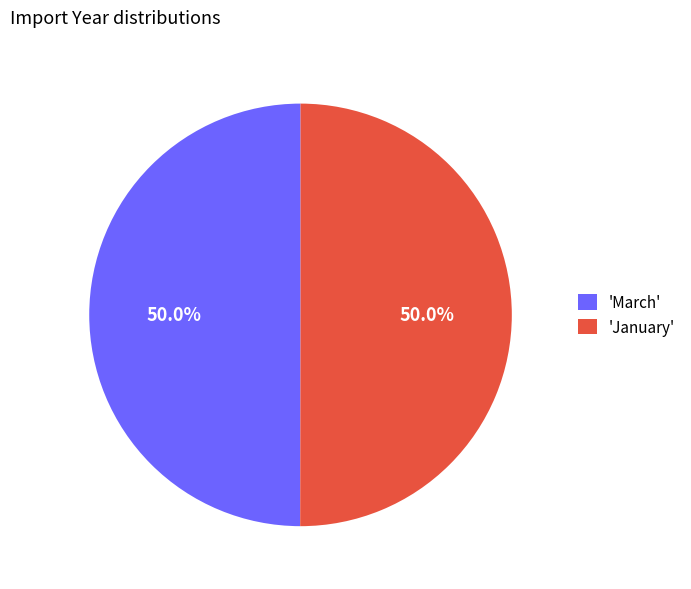

What is the ratio of the value at 'March' to the value at 'January'?

1.0